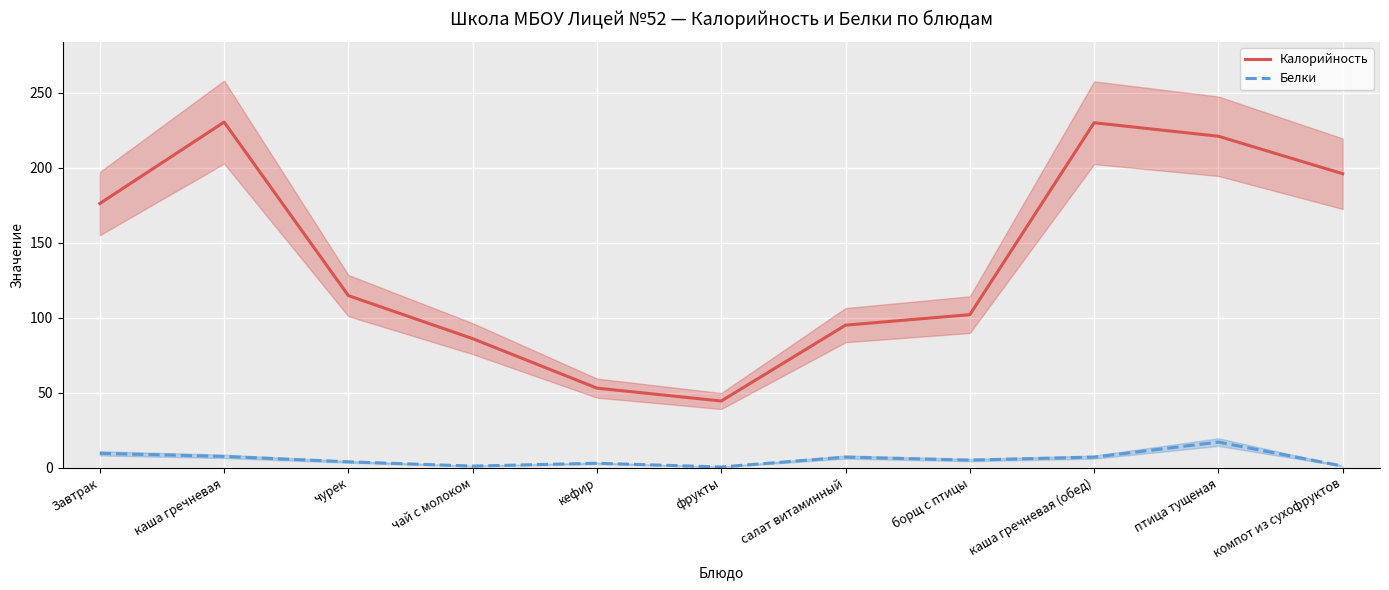

What is the label of the 11th point from the right?

Завтрак